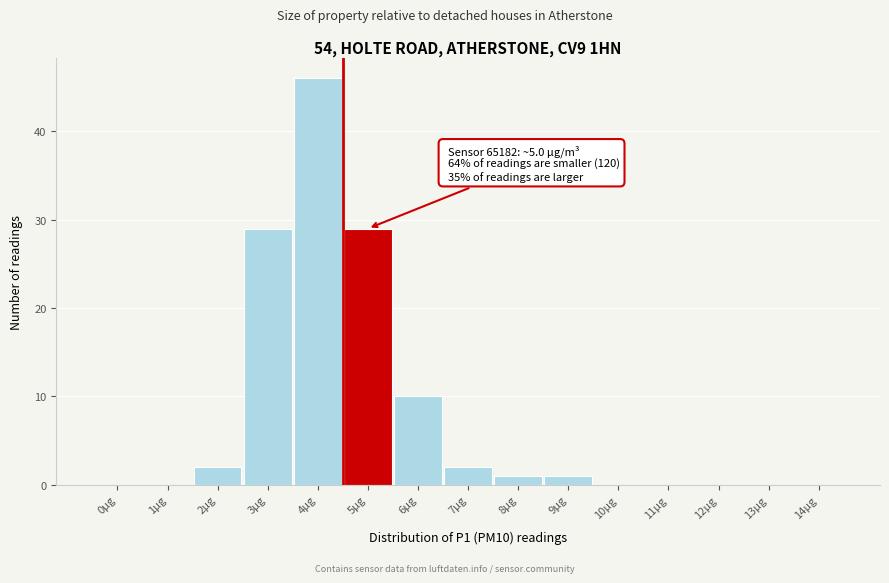

Reading right to left, list all the values displayed in this chart.

14µg=0	13µg=0	12µg=0	11µg=0	10µg=0	9µg=1	8µg=1	7µg=2	6µg=10	5µg=29	4µg=46	3µg=29	2µg=2	1µg=0	0µg=0